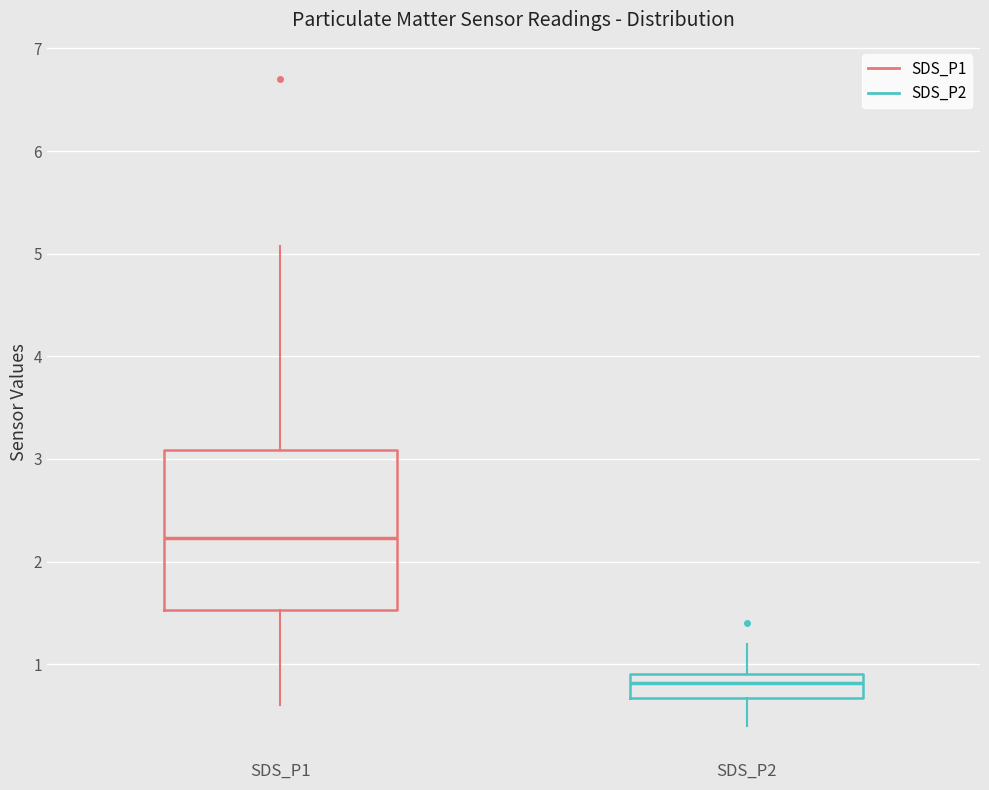

Which box has the lowest median line?

SDS_P2